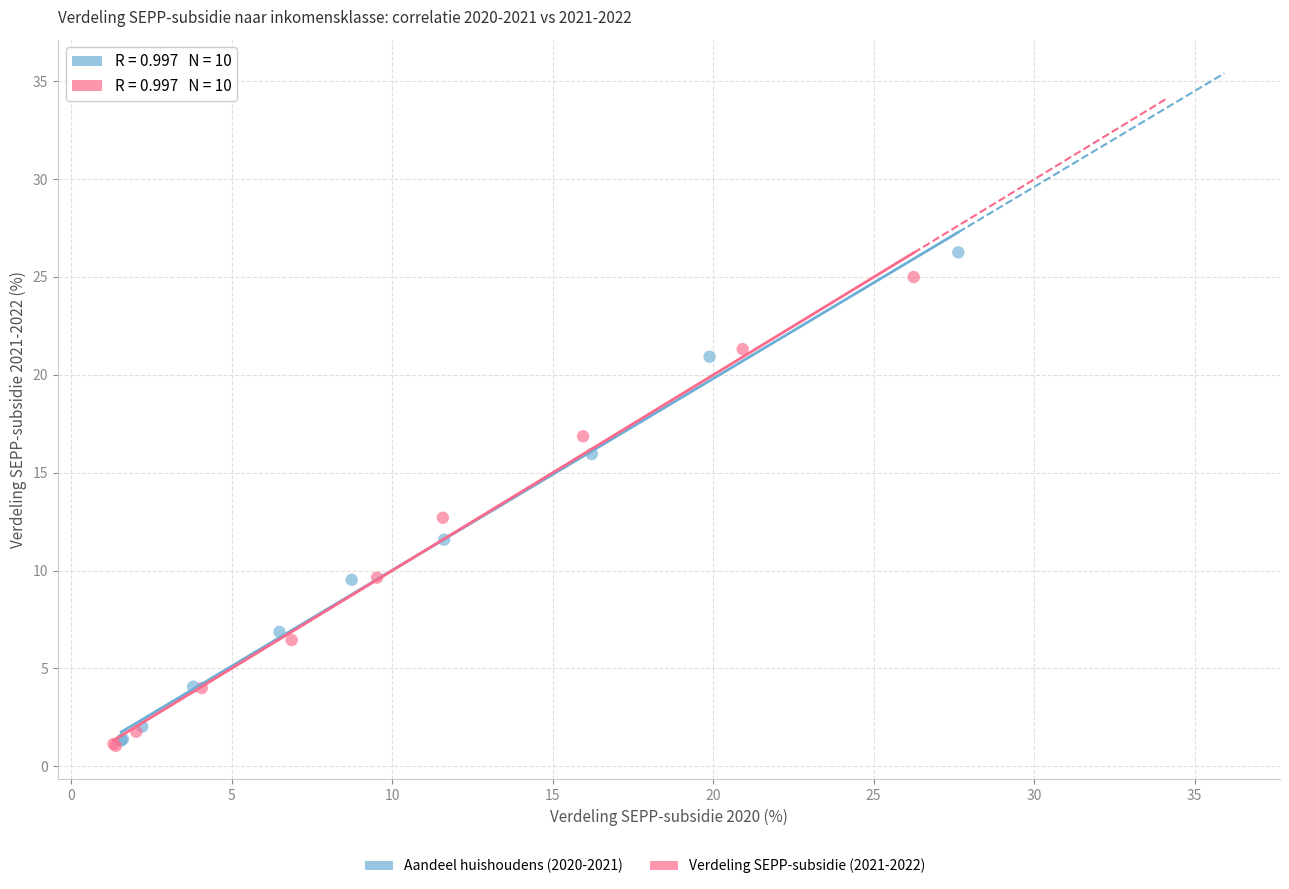

Which series has the widest spread of Y values?

Aandeel huishoudens (2020-2021)